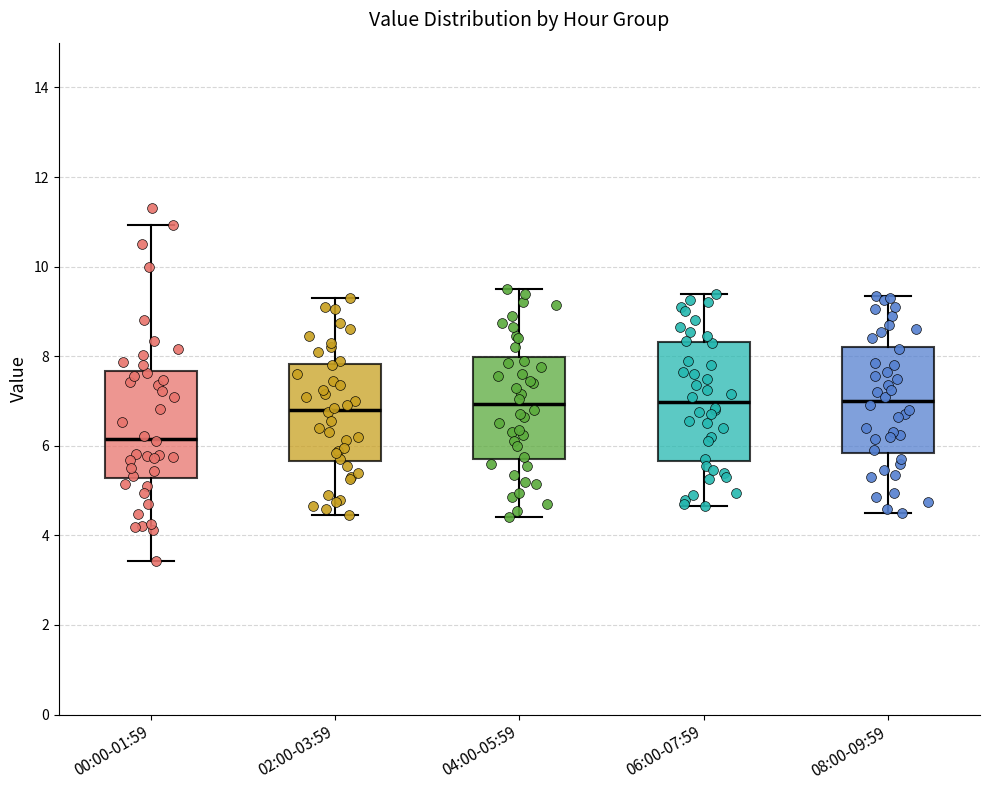

Reading left to right, read every box against the y-axis: the position of its median line, the range the box covers, and the ends of its whiskers. The values are not printed on the chart, so give them approximately, as read against the axis.

00:00-01:59: median 6.2, box 5.2 to 7.6, whiskers 3.4 to 11.0
02:00-03:59: median 6.8, box 5.6 to 7.8, whiskers 4.4 to 9.4
04:00-05:59: median 7.0, box 5.8 to 8.0, whiskers 4.4 to 9.6
06:00-07:59: median 7.0, box 5.6 to 8.4, whiskers 4.6 to 9.4
08:00-09:59: median 7.0, box 5.8 to 8.2, whiskers 4.6 to 9.4